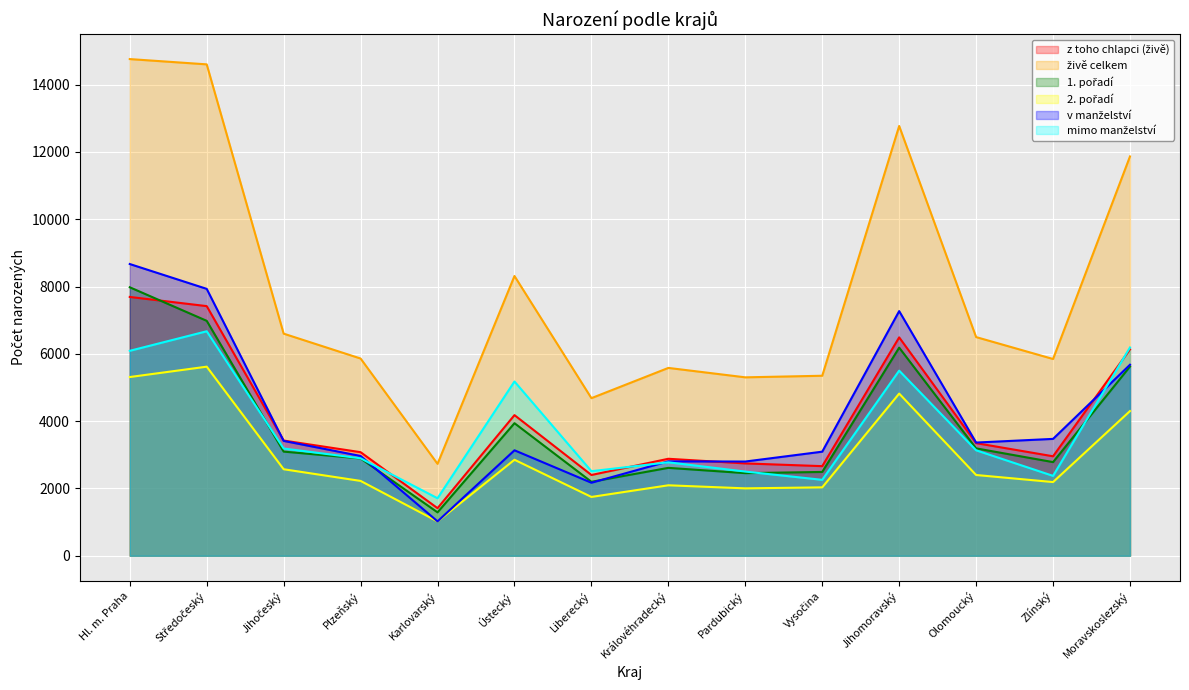

True or false: 2. pořadí has more than 2 points higher than both neighbors.

True